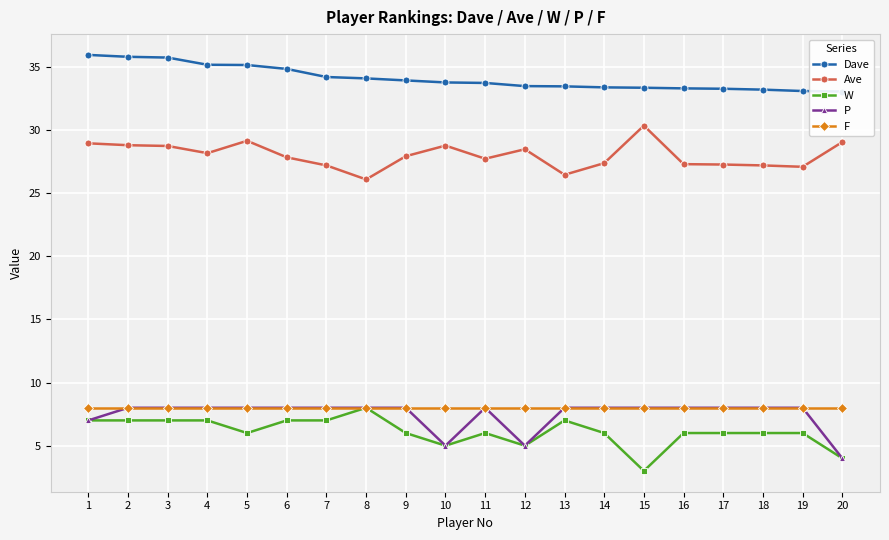

What is the maximum value for Ave?

30.3